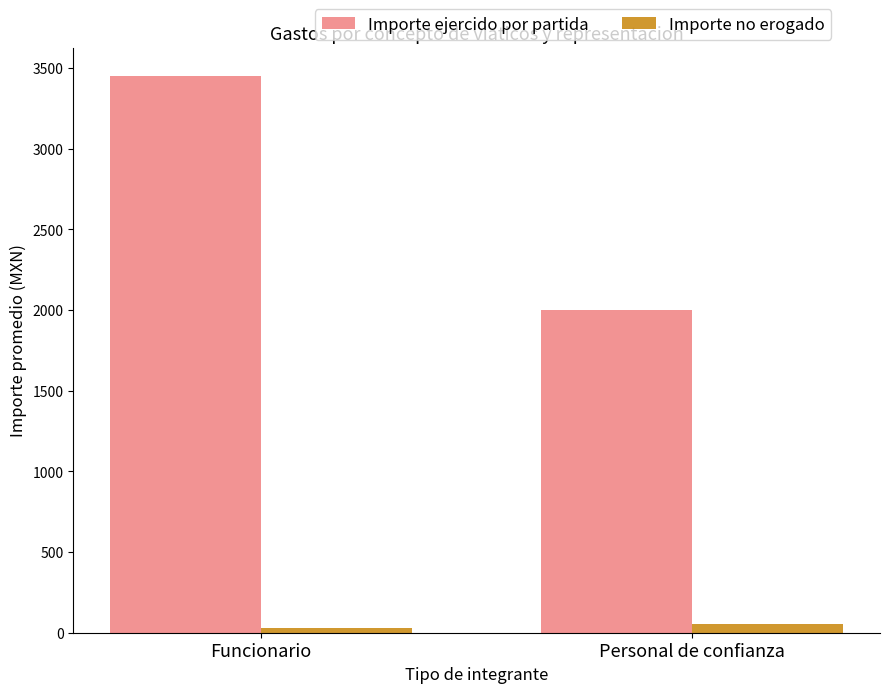

What is the maximum value shown in the chart?

3453.6